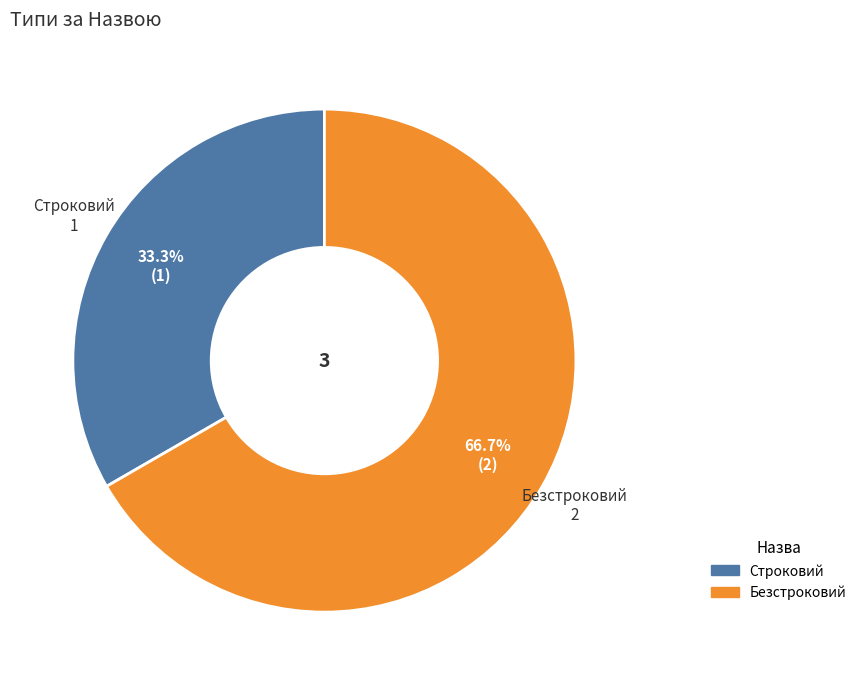

How many slices are in this pie chart?

2